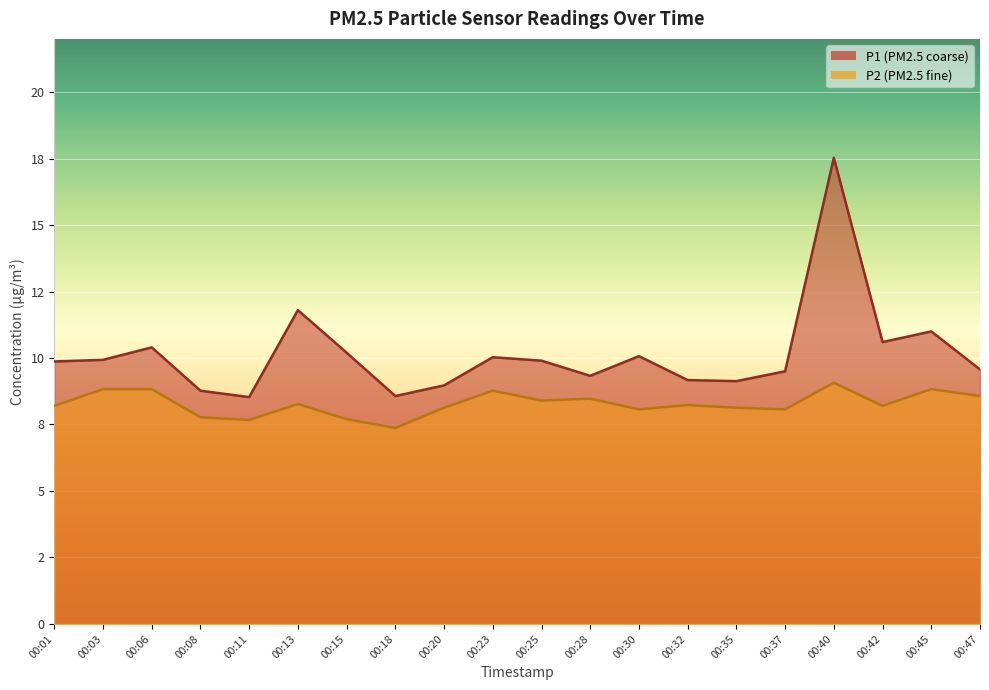

True or false: P2 has a value of 3.8 at 00:42.

False